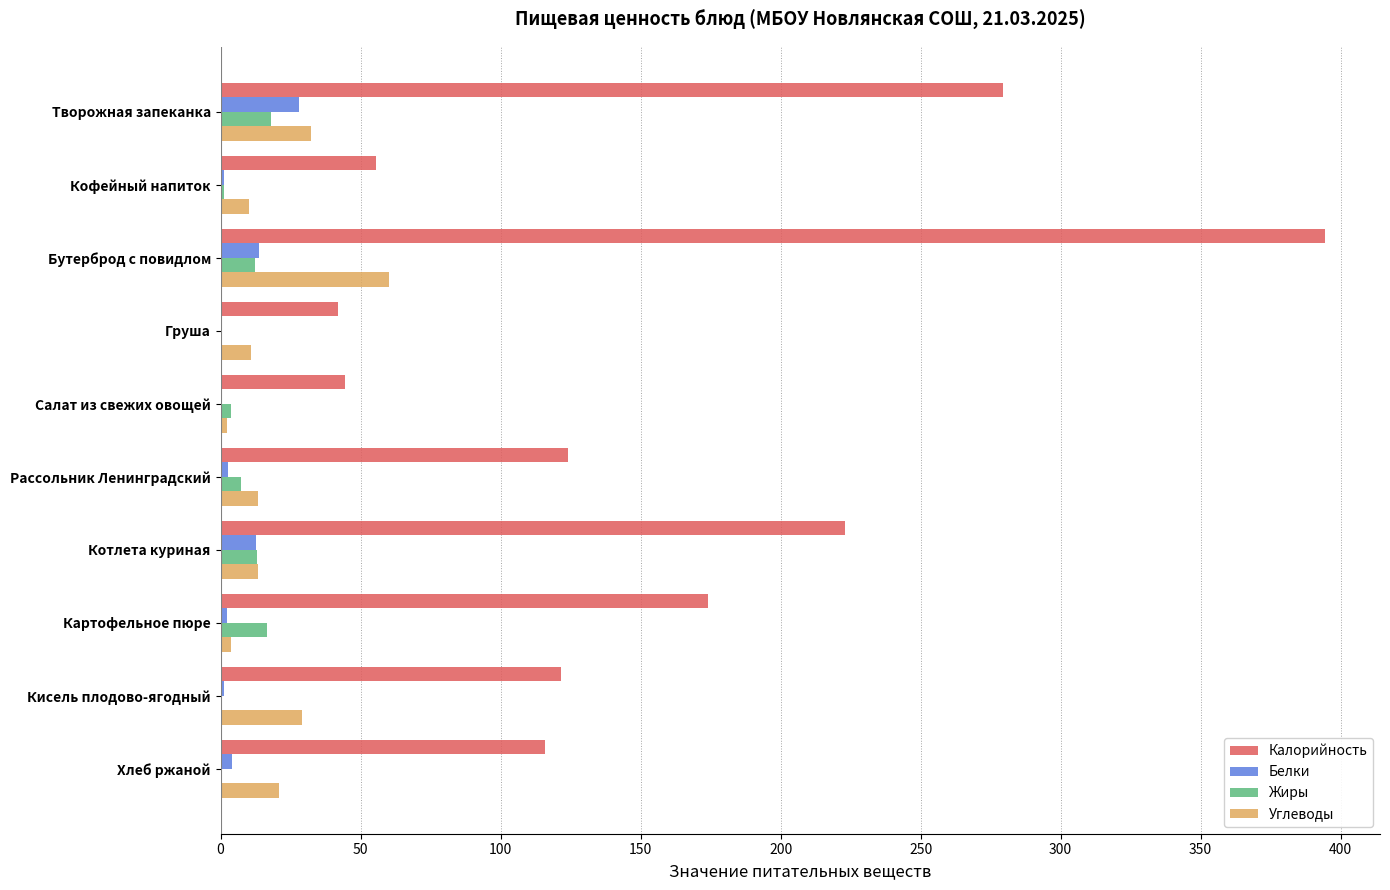

What is the sum of the Углеводы values at Бутерброд с повидлом and Котлета куриная?

73.6